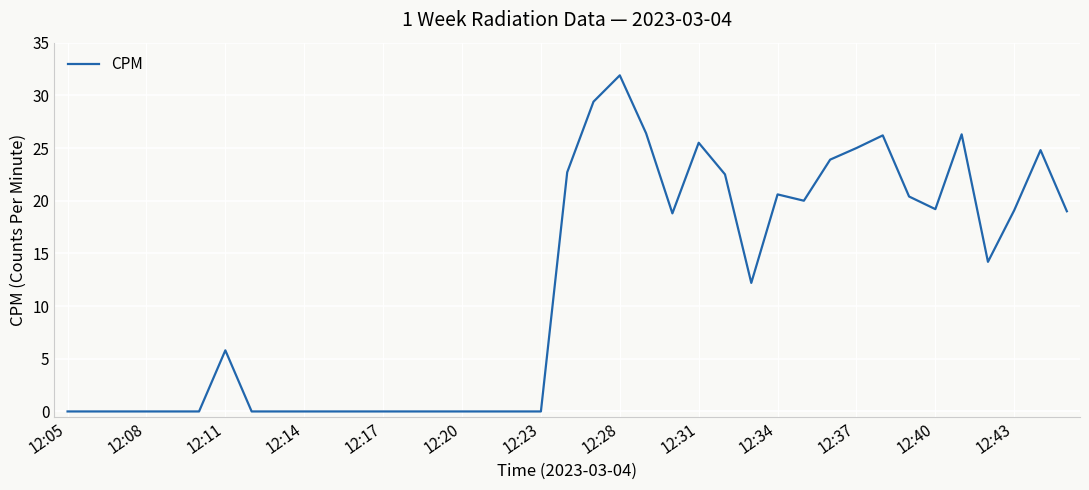

What is the difference between the maximum and minimum values?

31.9